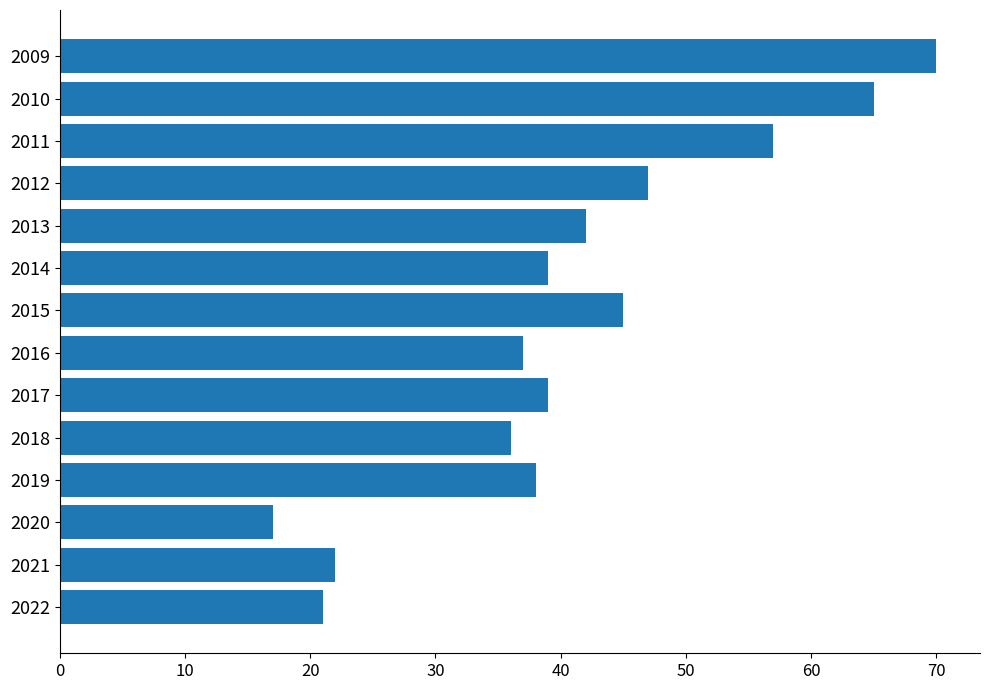

Is it true that the value at 2013 is 42?

True